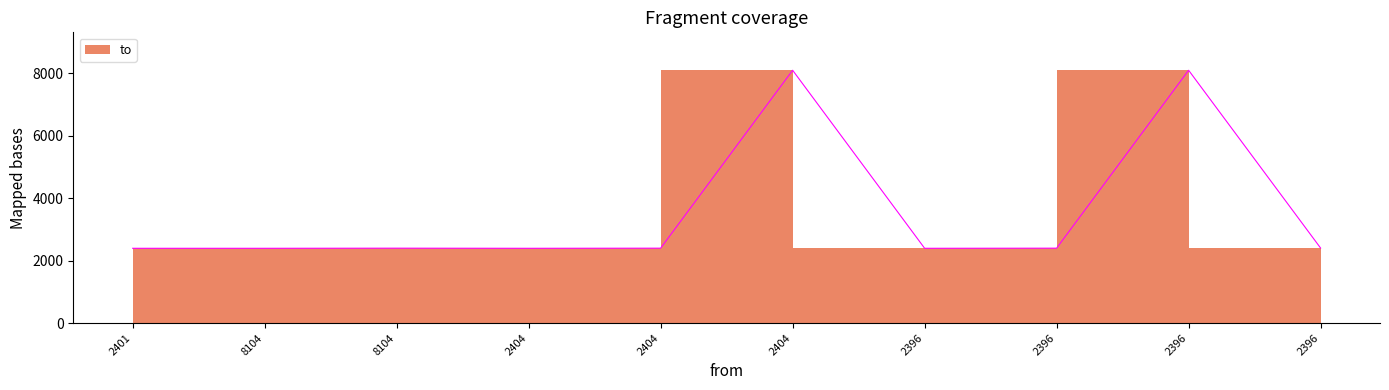

How many interior local valleys (lower than both neighbors) does the data have?

2